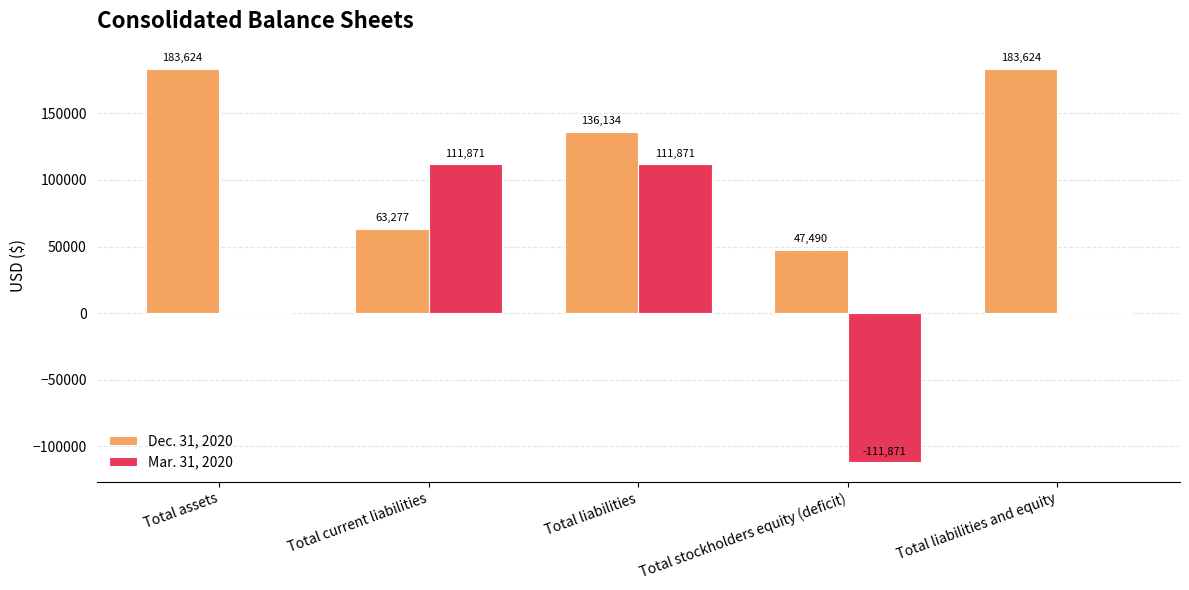

What is the sum of the Dec. 31, 2020 values at Total stockholders equity (deficit) and Total liabilities?

183624